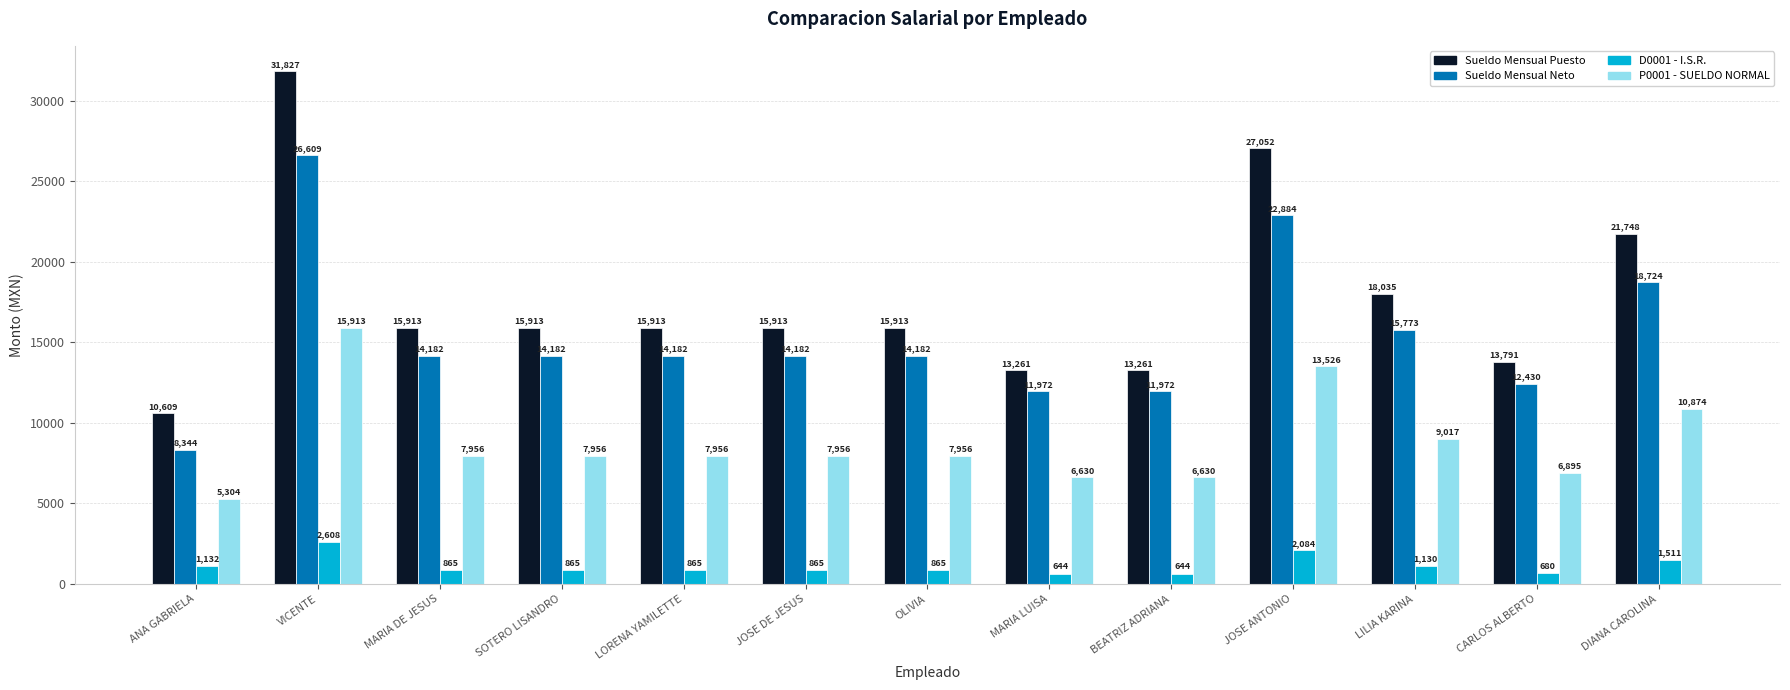

What is the average value of the D0001 - I.S.R. series?

1135.8